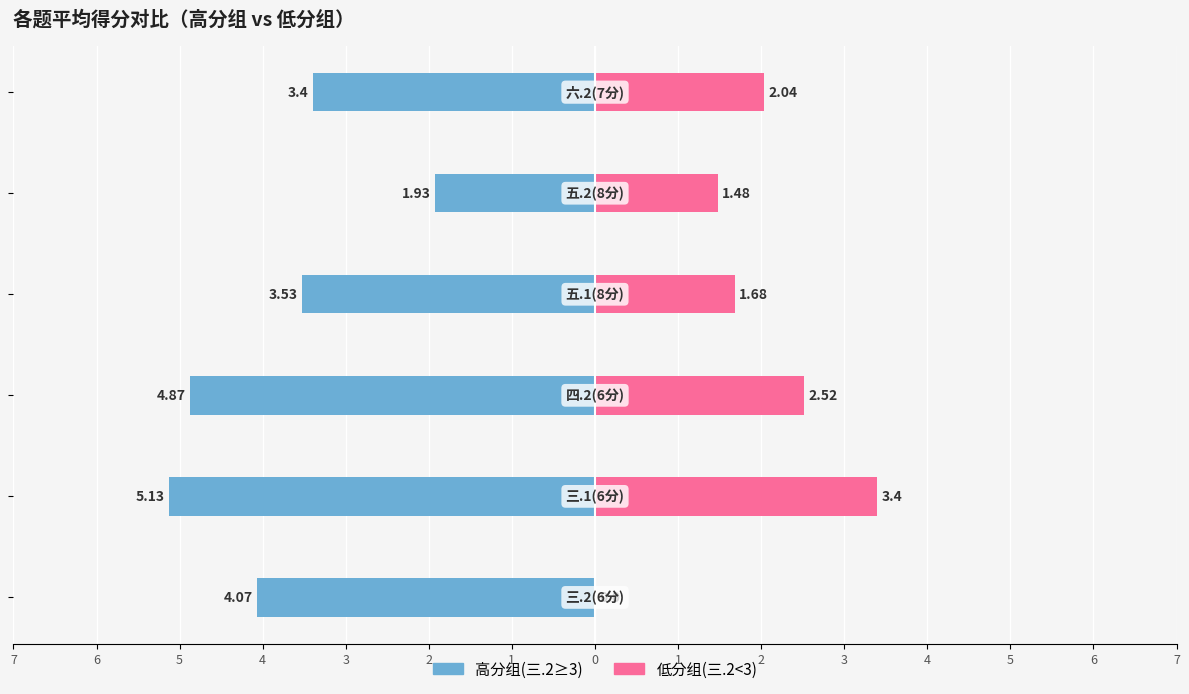

What is the average value of the 低分组(三.2<3) series?

1.9